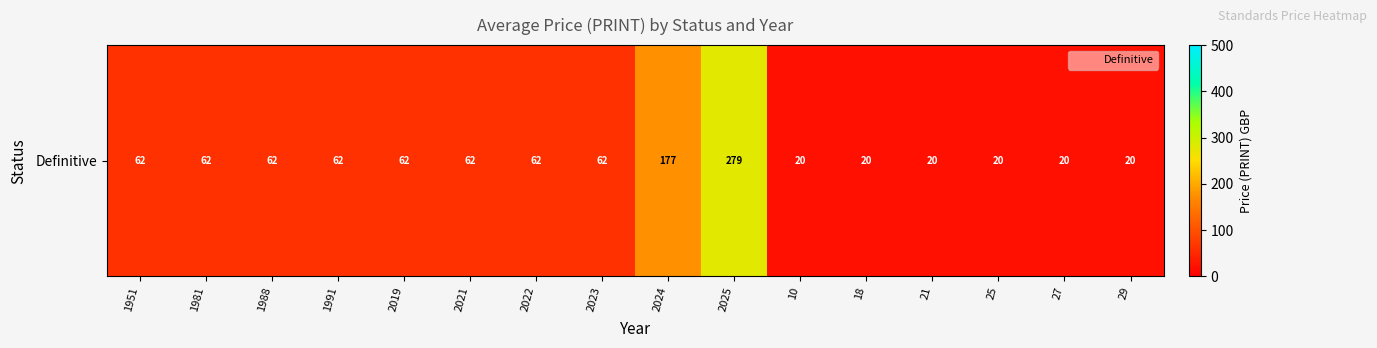

What is the ratio of the value at 2019 to the value at 21?

3.1